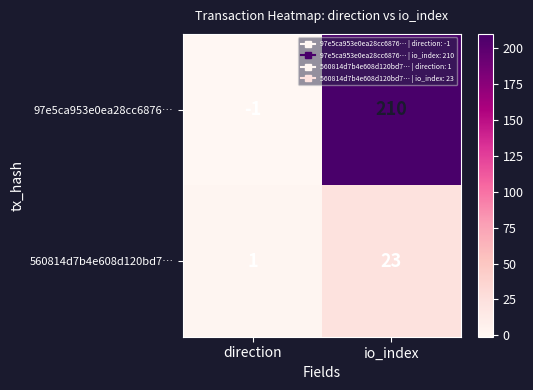

Is it true that 560814d7b4e608d120bd7… equals 37 at io_index?

False